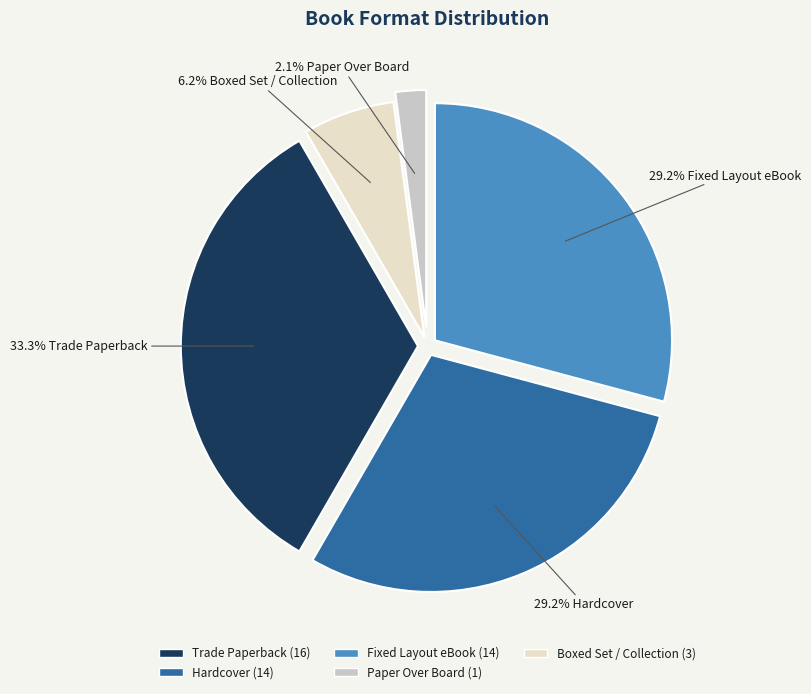

Does any single category account for the majority?

No